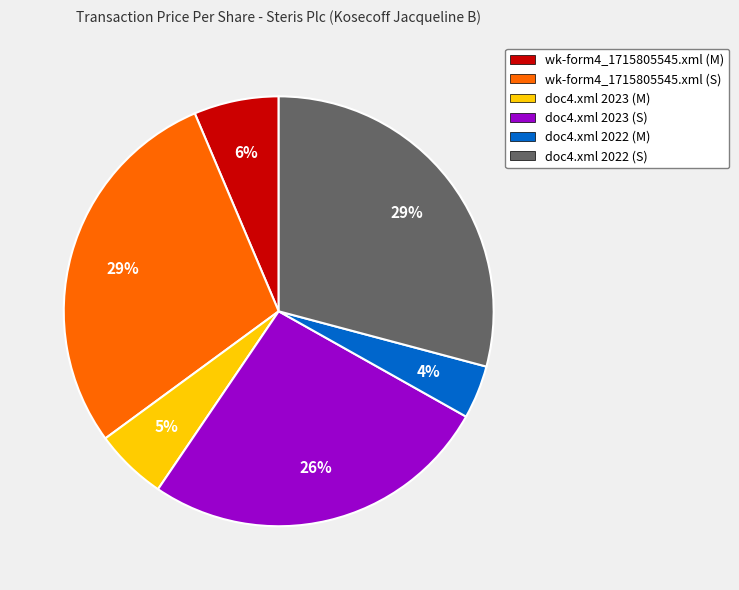

To the nearest percent, what portion does wk-form4_1715805545.xml (S) represent?

29%